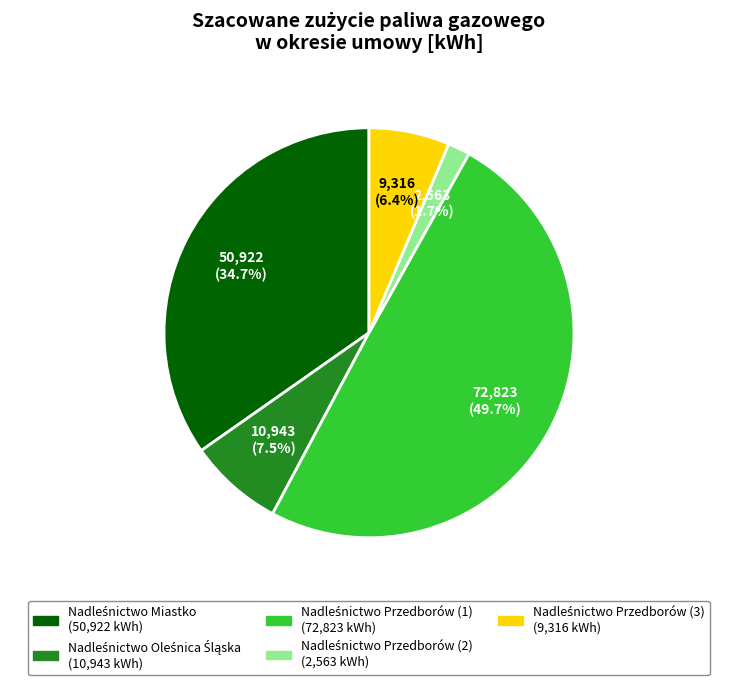

Is the sum of Nadleśnictwo Oleśnica Śląska and Nadleśnictwo Przedborów (1) greater than half?

Yes